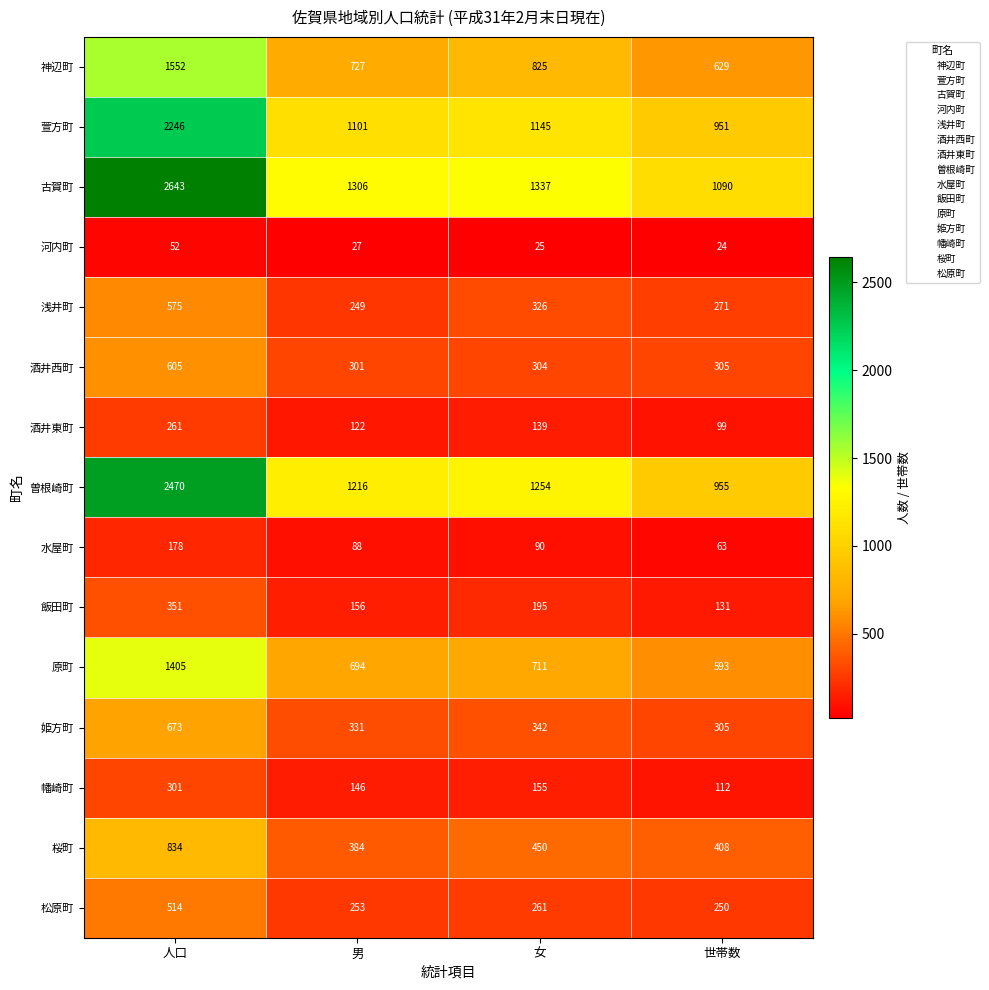

How many distinct data groups are displayed?

15